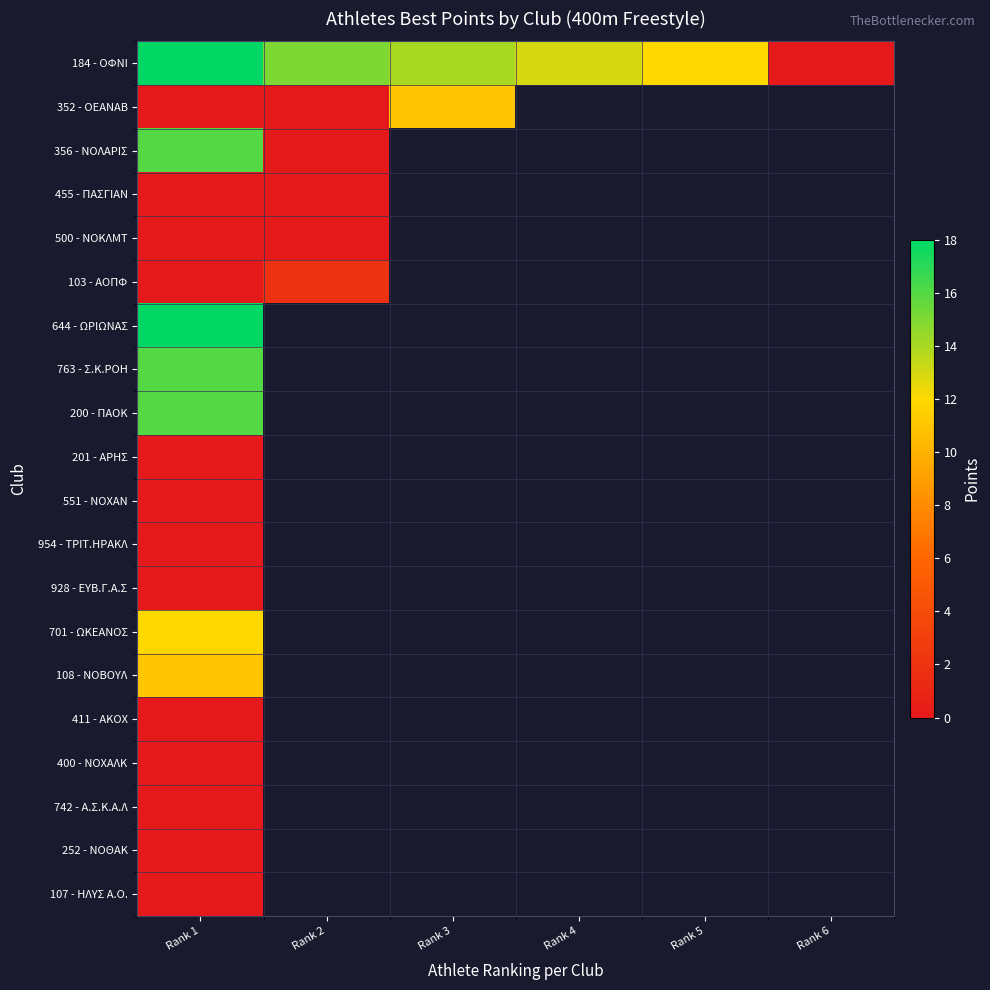

The value of 928 - ΕΥΒ.Γ.Α.Σ at Rank 1 is 0.0. True or false?

True